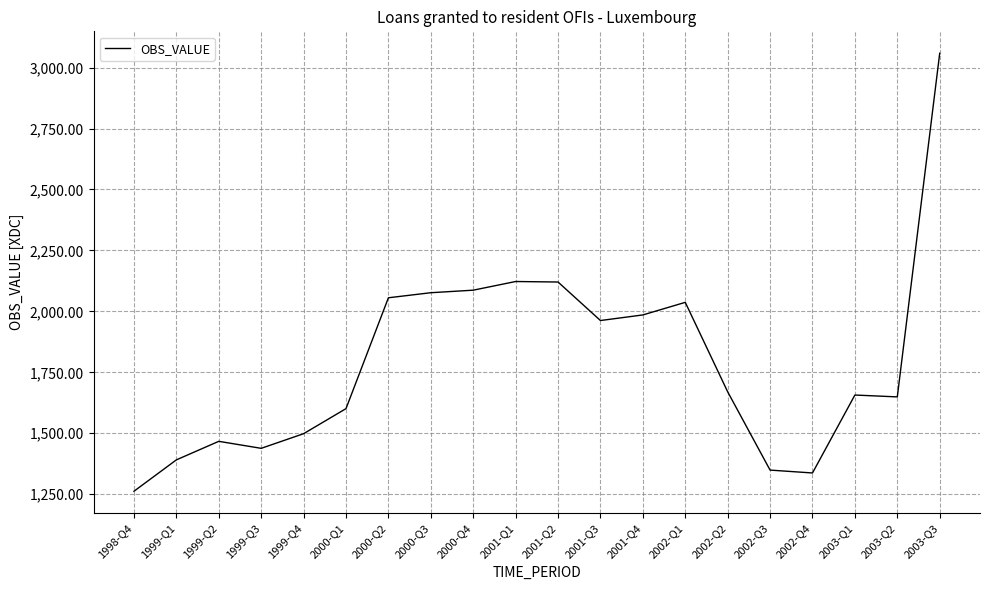

What is the difference between the values at 2000-Q3 and 1999-Q1?

685.6